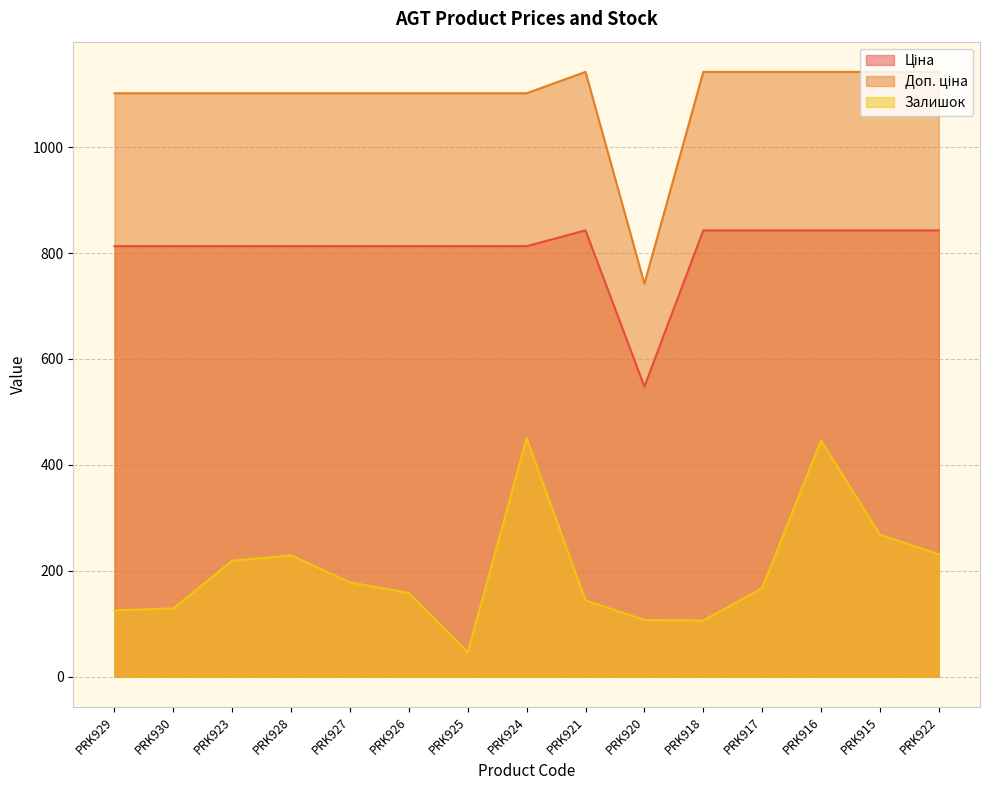

What is the sum of all Залишок values?

3003.0